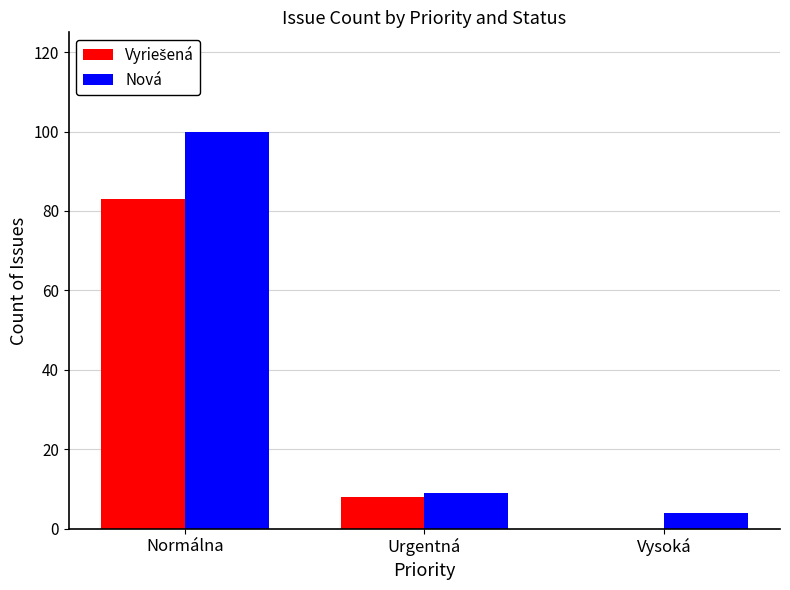

What is the sum of all Nová values?

113